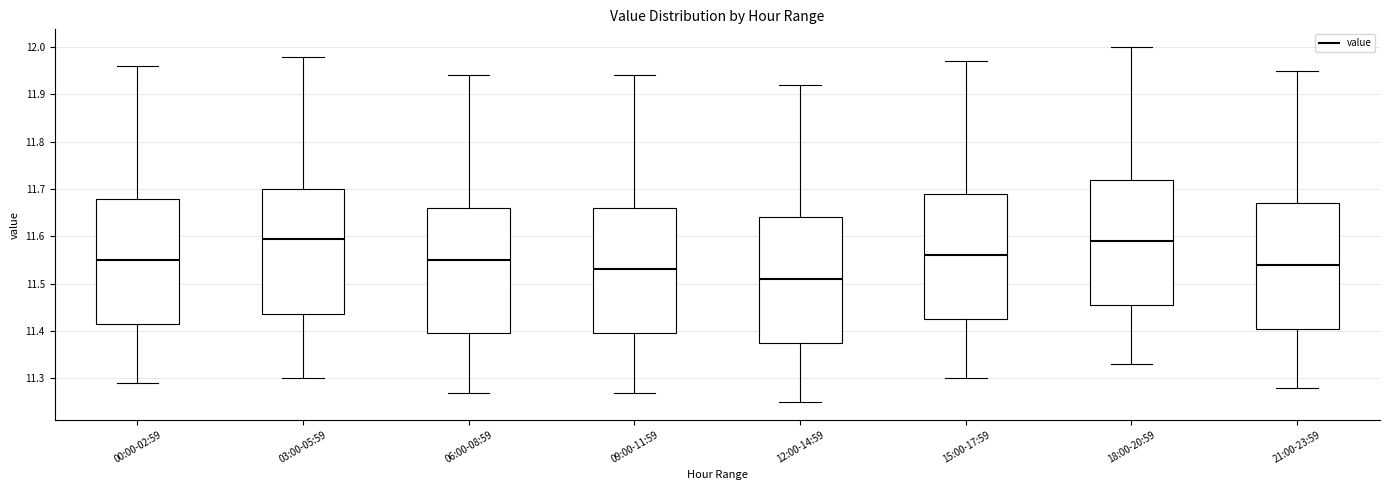

Reading left to right, read every box against the y-axis: the position of its median line, the range the box covers, and the ends of its whiskers. The values are not printed on the chart, so give them approximately, as read against the axis.

00:00-02:59: median 11.55, box 11.42 to 11.68, whiskers 11.29 to 11.96
03:00-05:59: median 11.60, box 11.44 to 11.70, whiskers 11.30 to 11.98
06:00-08:59: median 11.55, box 11.40 to 11.66, whiskers 11.27 to 11.94
09:00-11:59: median 11.53, box 11.40 to 11.66, whiskers 11.27 to 11.94
12:00-14:59: median 11.51, box 11.38 to 11.64, whiskers 11.25 to 11.92
15:00-17:59: median 11.56, box 11.43 to 11.69, whiskers 11.30 to 11.97
18:00-20:59: median 11.59, box 11.46 to 11.72, whiskers 11.33 to 12.00
21:00-23:59: median 11.54, box 11.41 to 11.67, whiskers 11.28 to 11.95